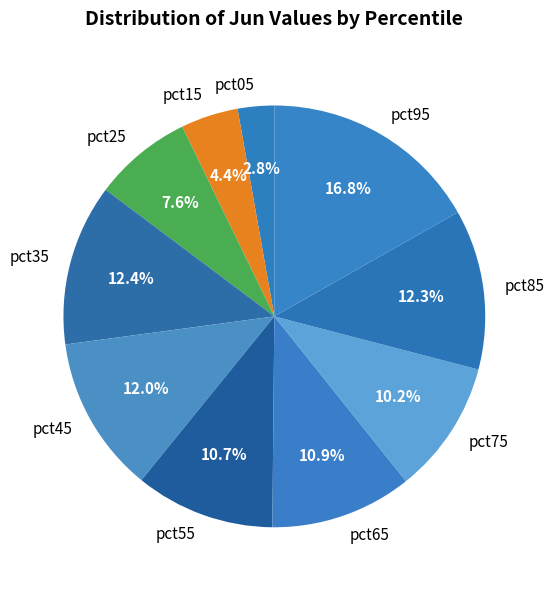

What percentage is the pct35 slice, to the nearest percent?

12%